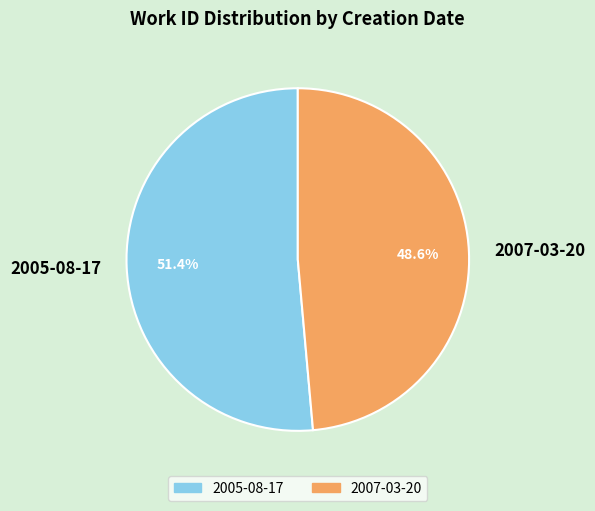

Count the number of slices in the pie.

2